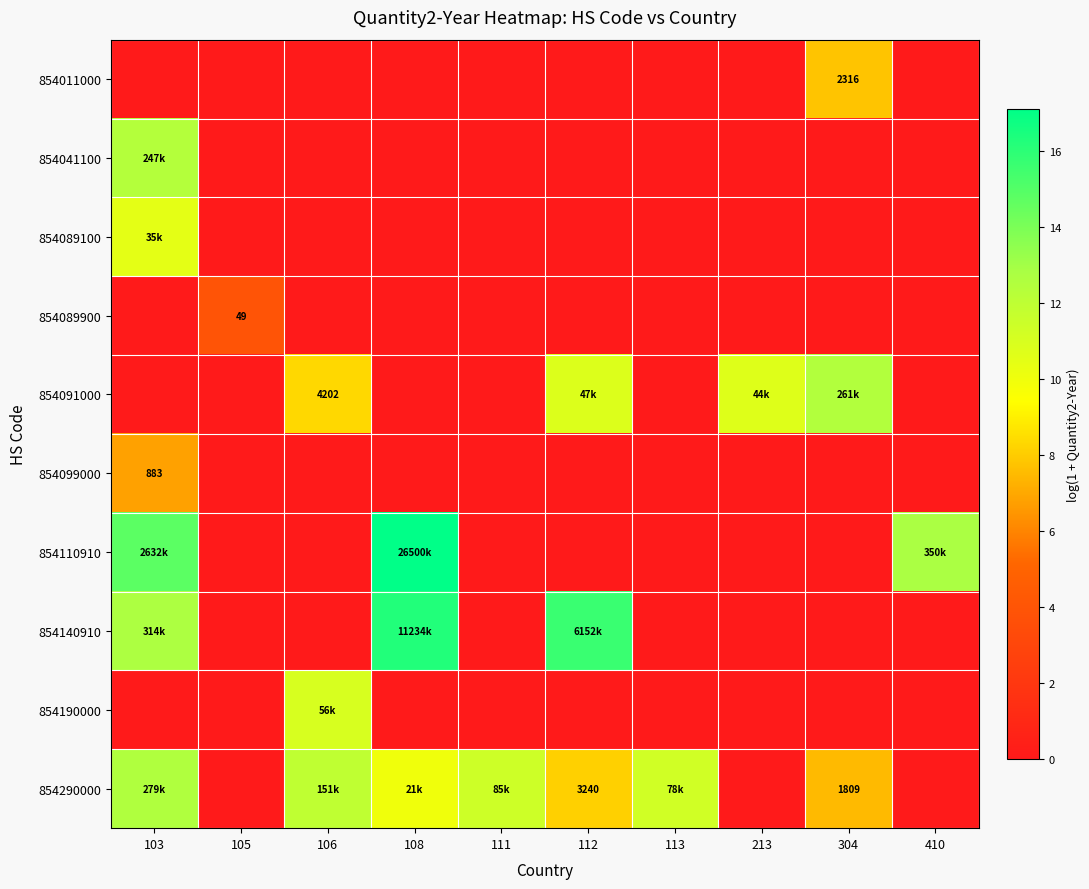

The 854140910 series shows 0.0 at 105. True or false?

True